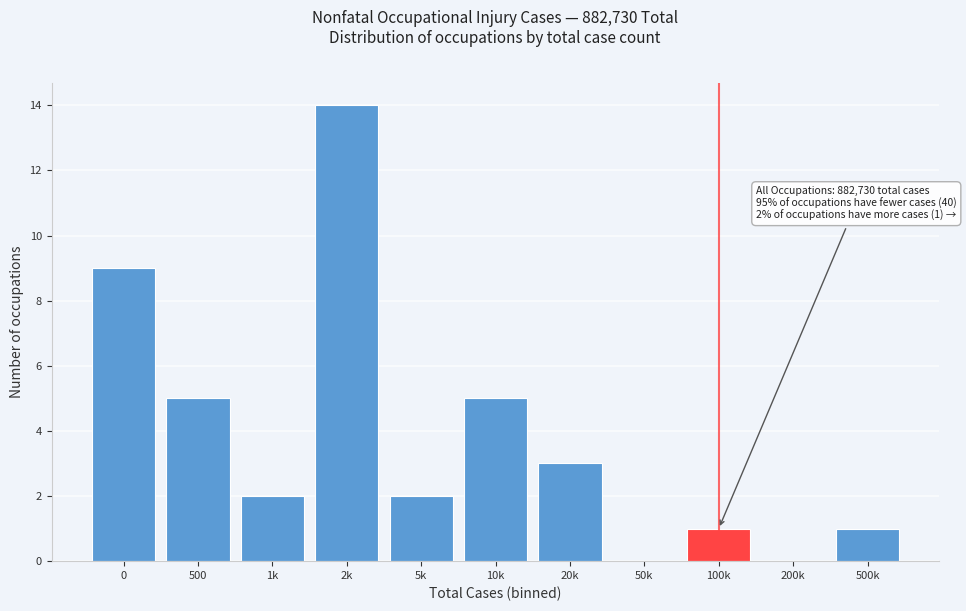

Reading right to left, what are all the values shown in this chart?

500k=1	200k=0	100k=1	50k=0	20k=3	10k=5	5k=2	2k=14	1k=2	500=5	0=9